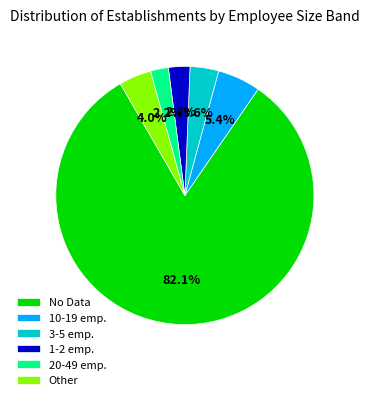

To the nearest percent, what is the difference between the largest and smallest slice percentages?

80%